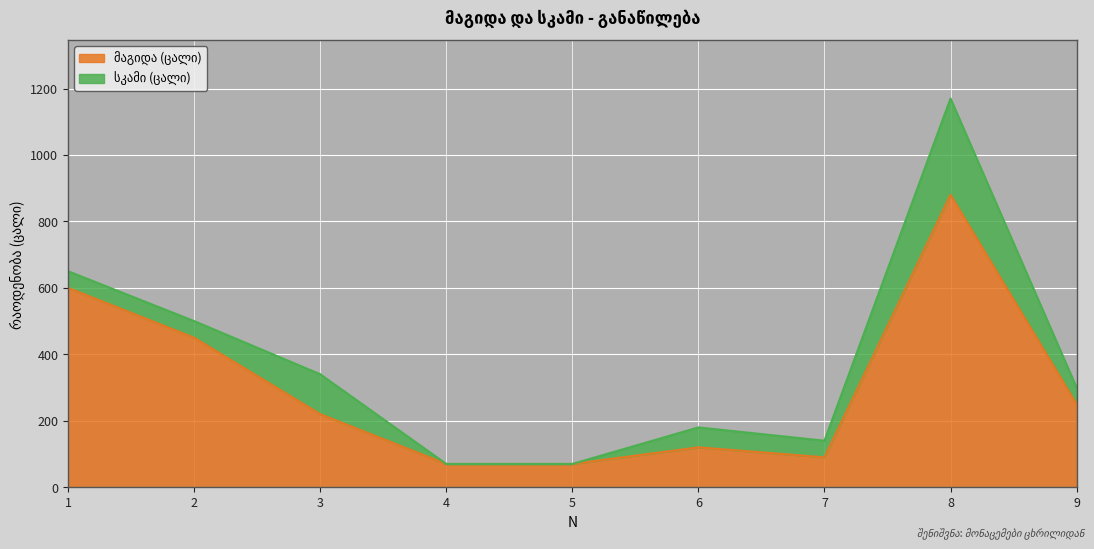

How many categories are shown in the chart?

9